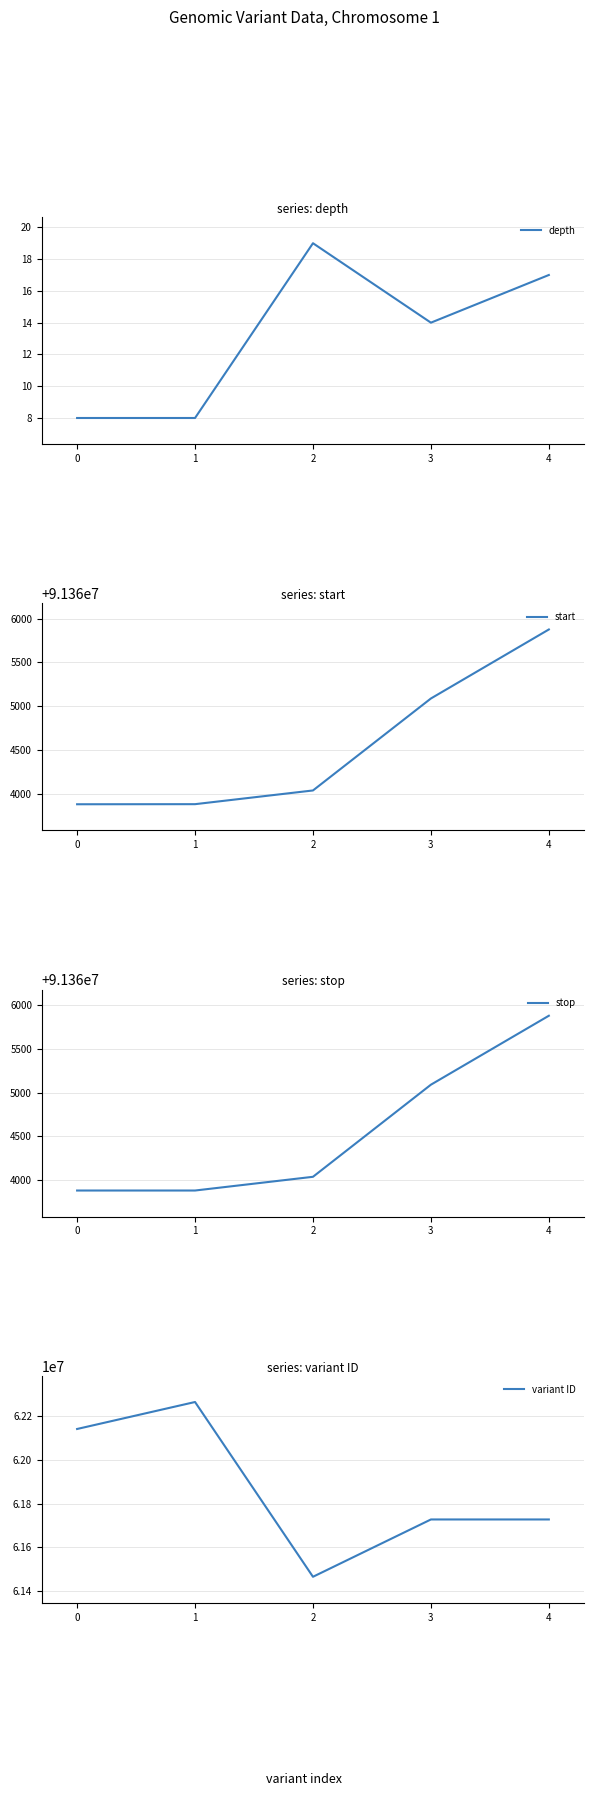

Rank the series by their maximum value, from highest to lowest.

stop, start, variant ID, depth